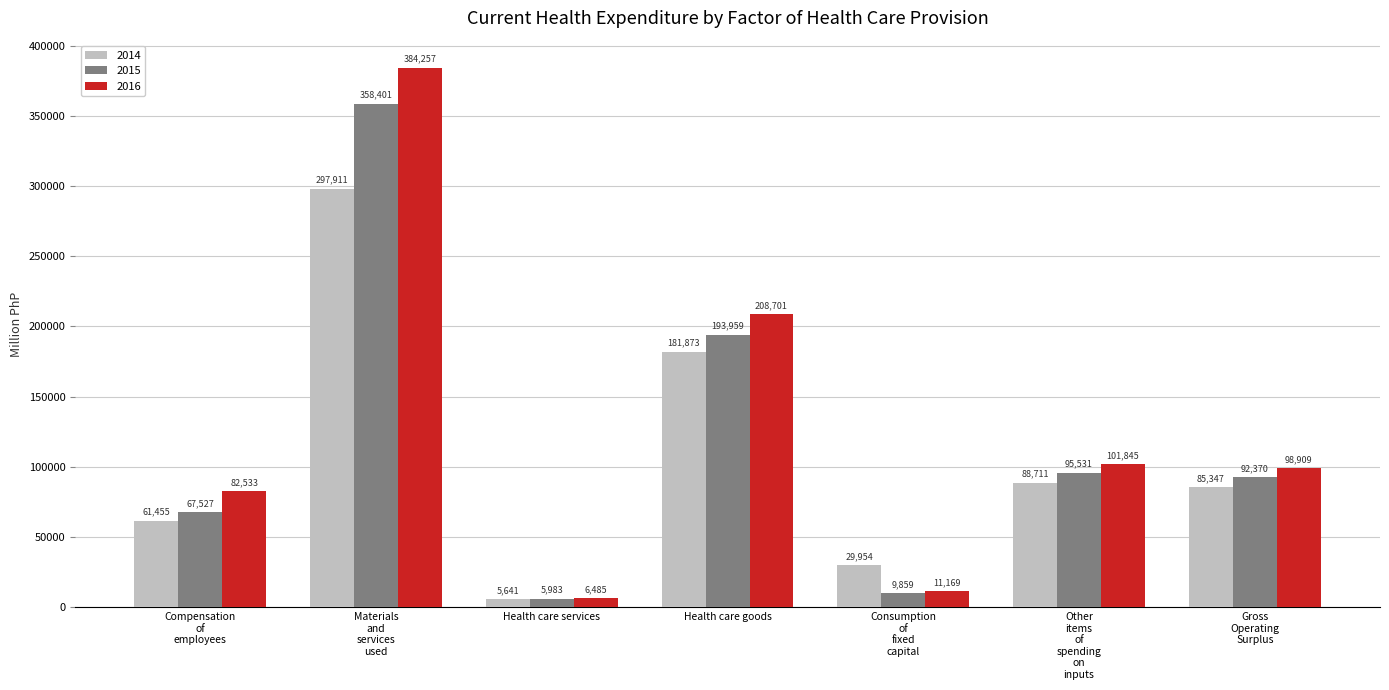

Are the bars grouped side by side (vs. stacked)?

Yes